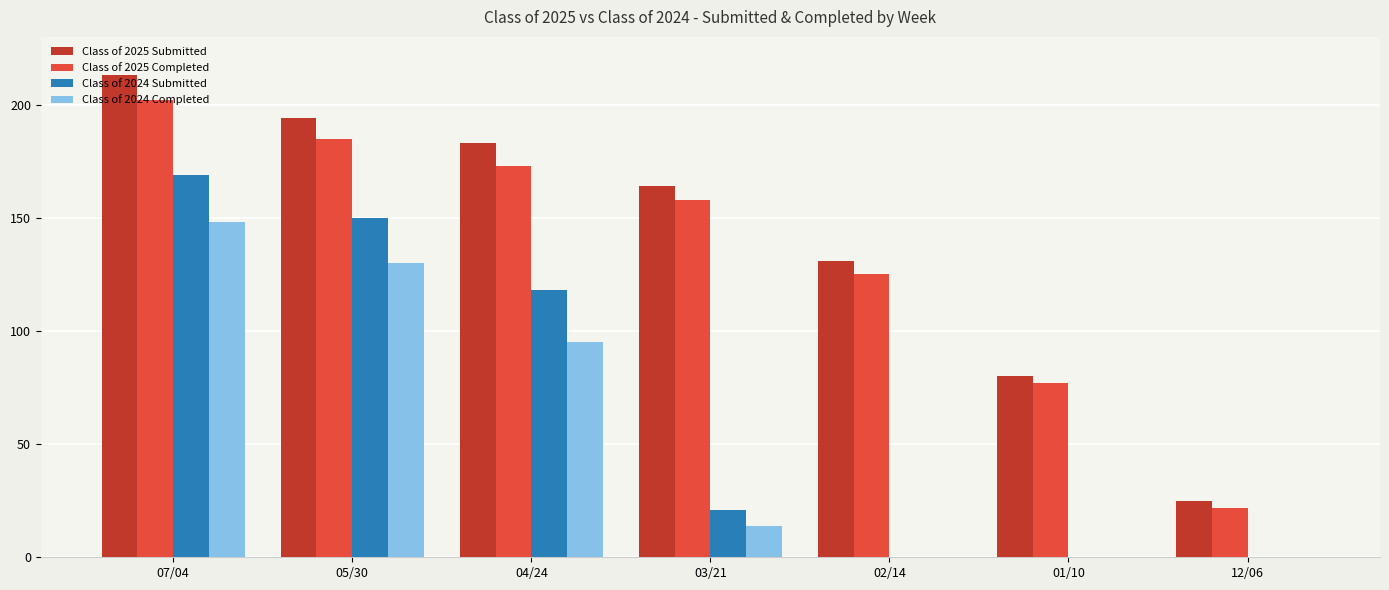

How many categories are shown in the chart?

7